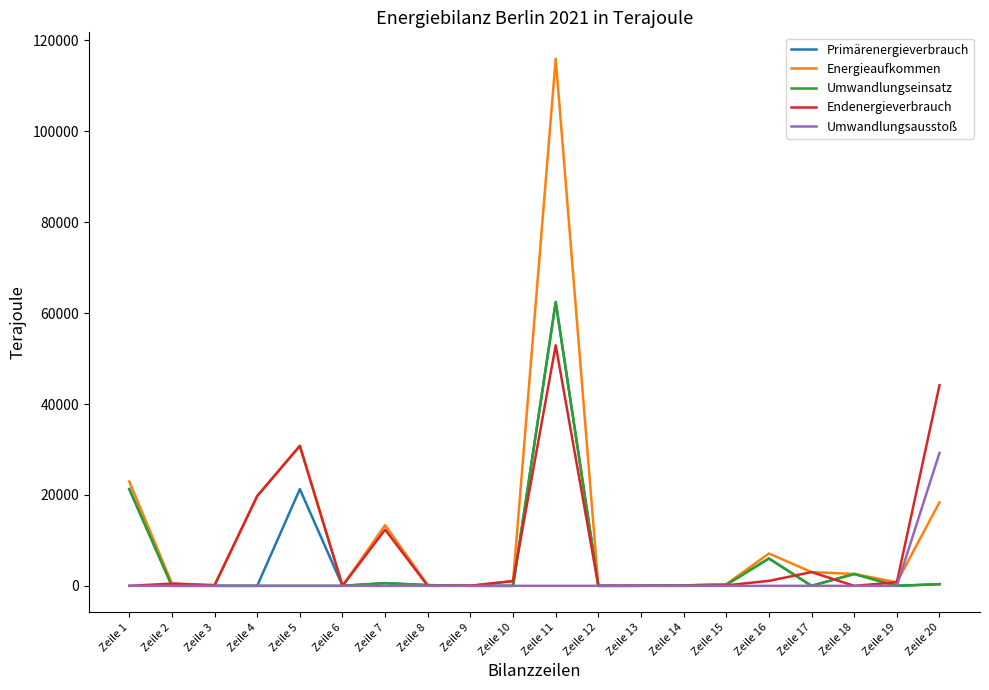

How many lines are shown in the chart?

5